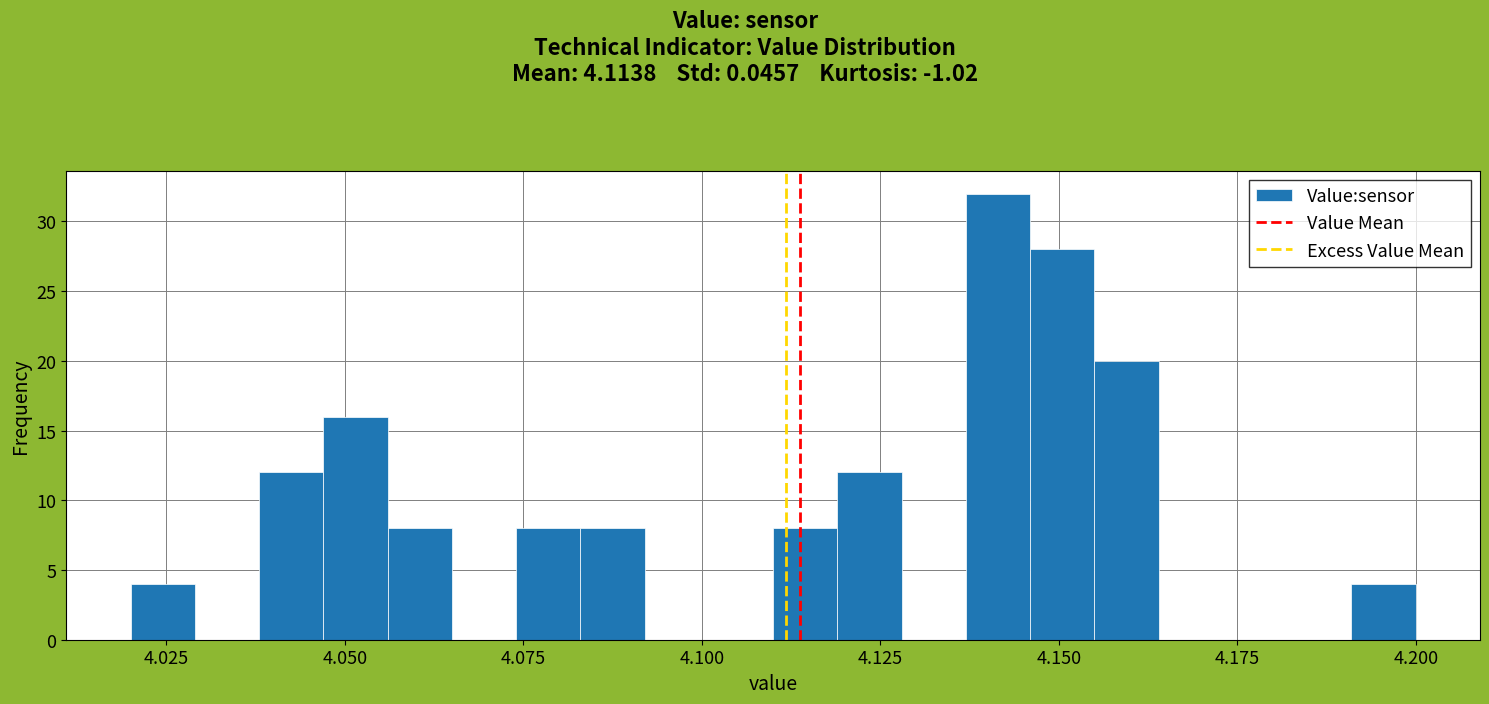

Around what value on the x-axis is the tallest bar? Give the approximate position of its centre, as read against the axis.

4.140